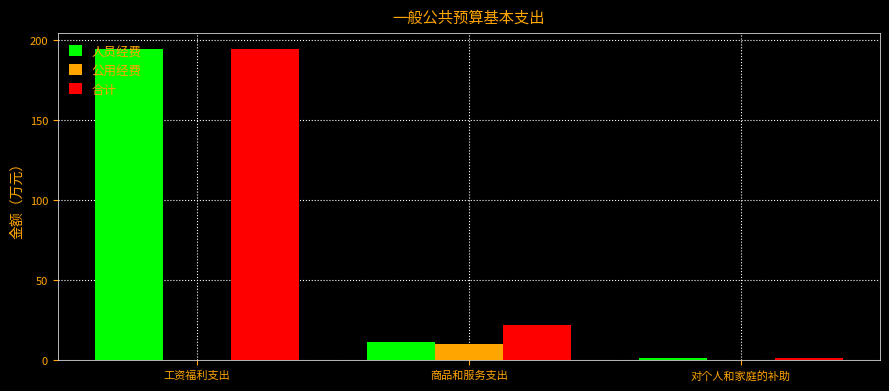

True or false: 公用经费 has a value of 0.0 at 对个人和家庭的补助.

True